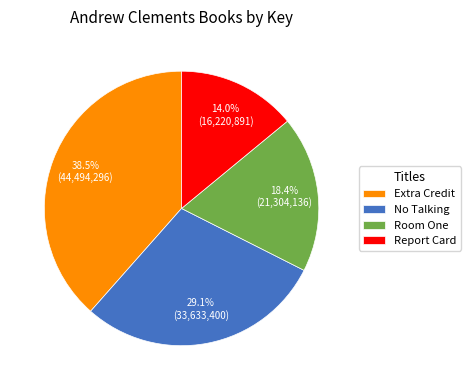

Between Extra Credit and No Talking, which is larger?

Extra Credit